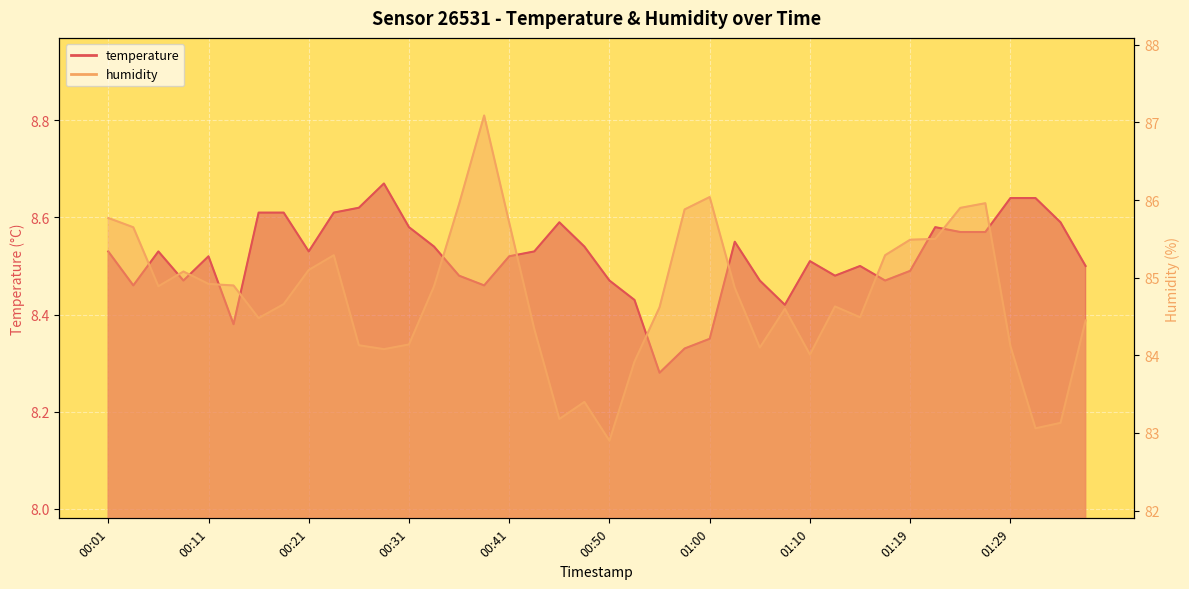

What is the sum of all temperature values?

340.6